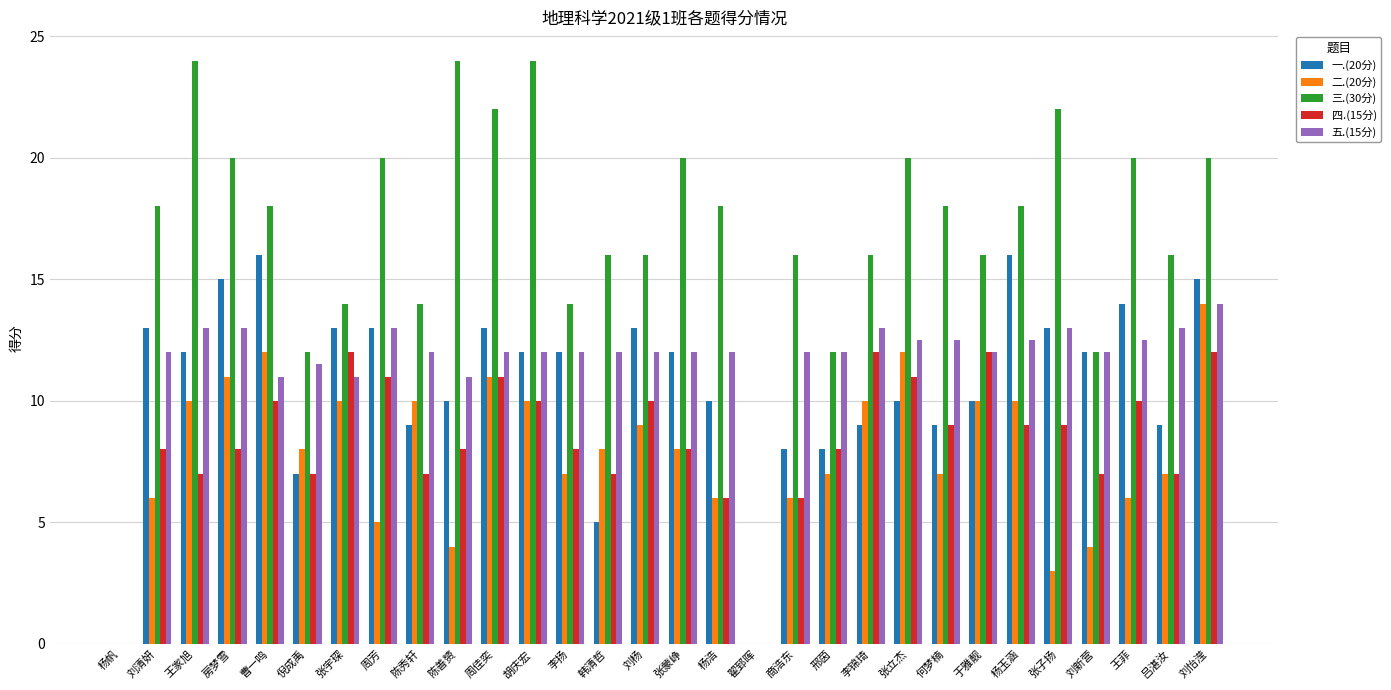

How many data points does each series have?

30